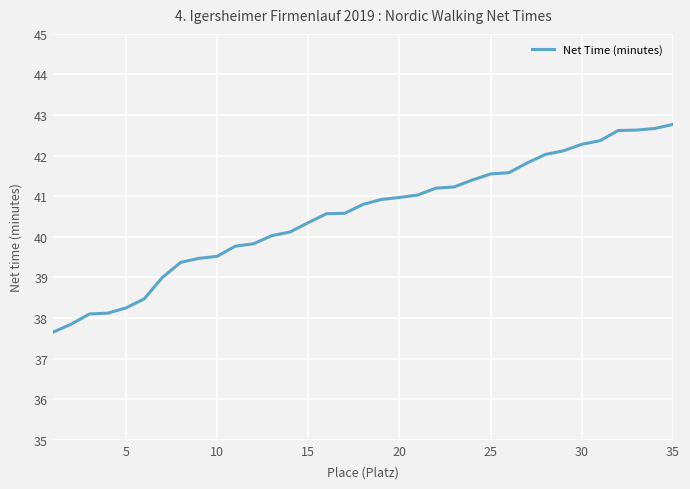

What is the maximum value shown in the chart?

42.8